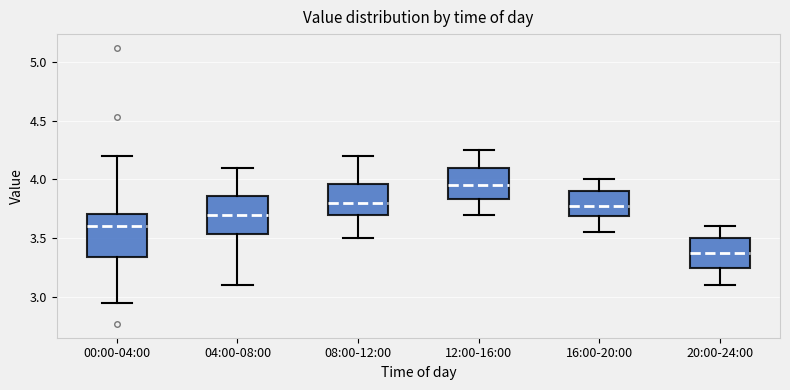

Which box has the lowest median line?

20:00-24:00